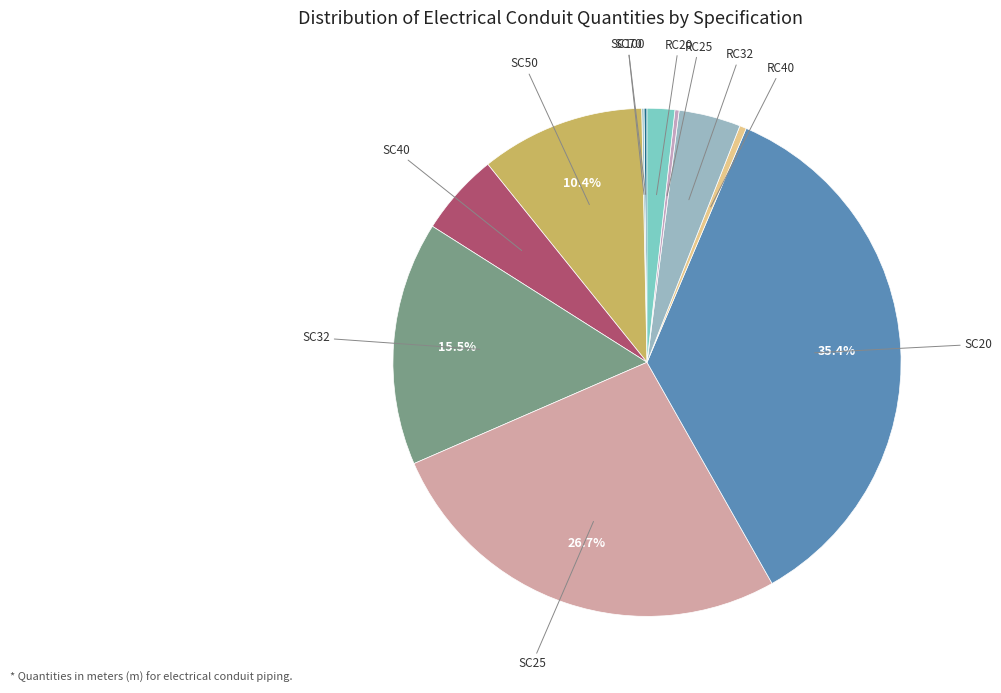

Is there any slice that represents more than half of the pie?

No